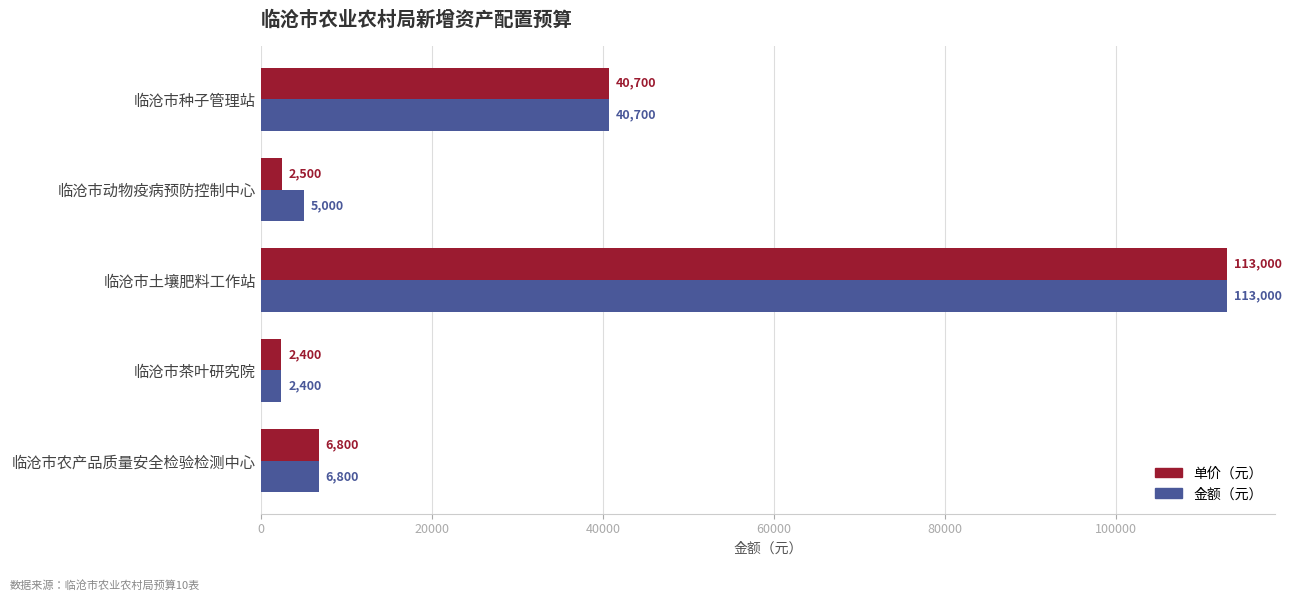

Is the value of 金额（元） at 临沧市土壤肥料工作站 greater than the value of 单价（元） at 临沧市动物疫病预防控制中心?

Yes